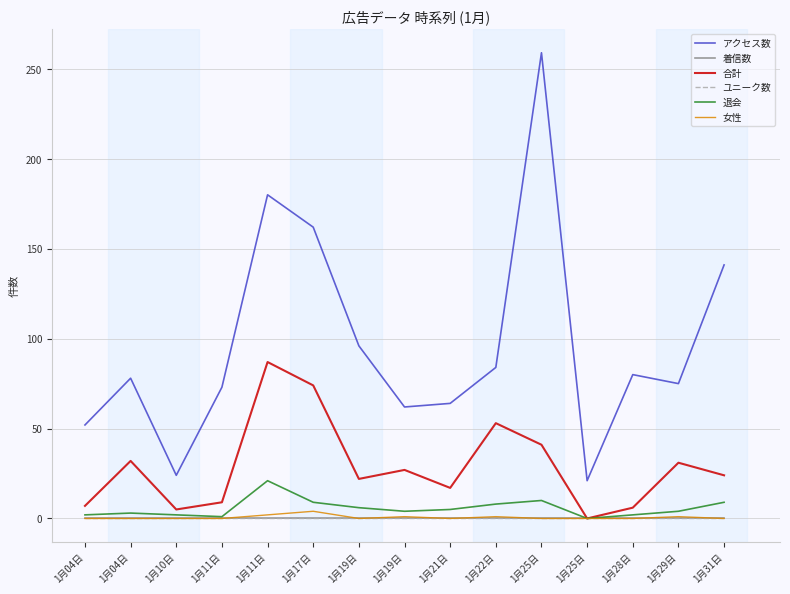

Which category has the lowest value across all series?

1月04日